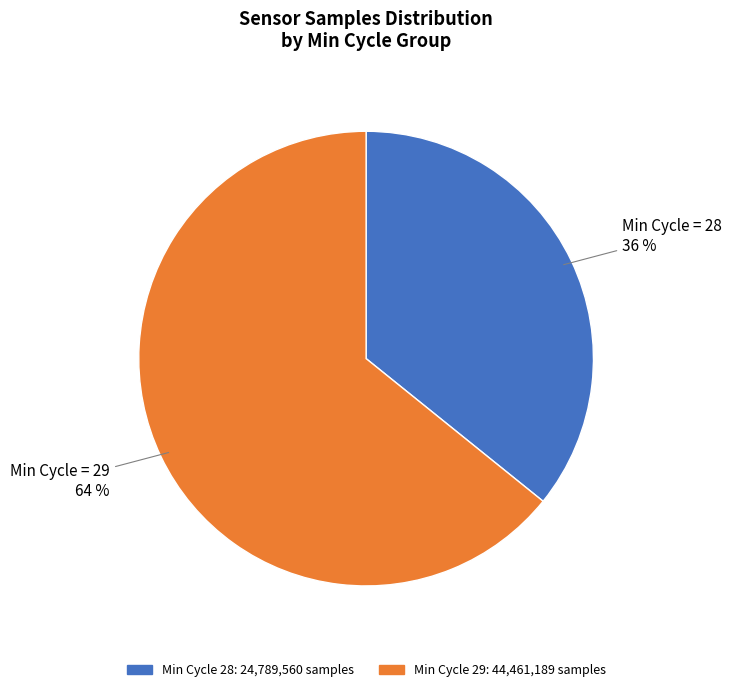

How many slices are in this pie chart?

2